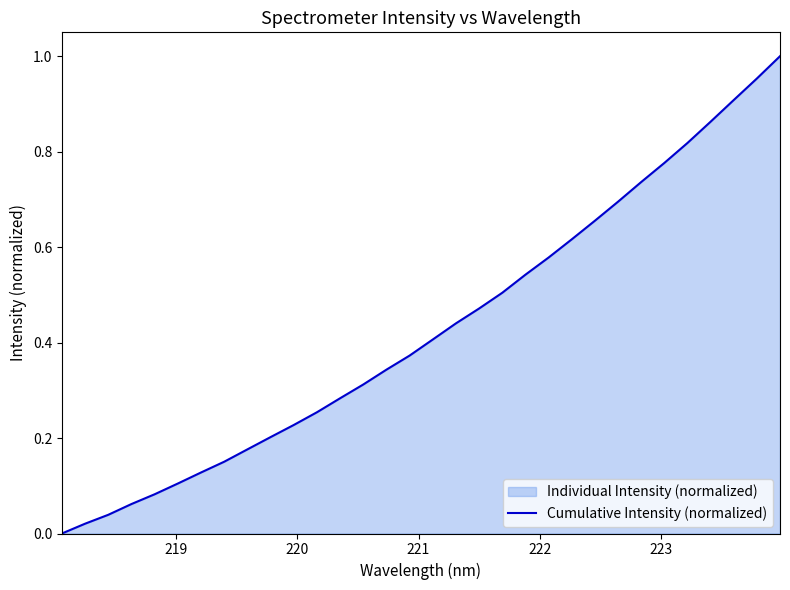

How many lines are shown in the chart?

1